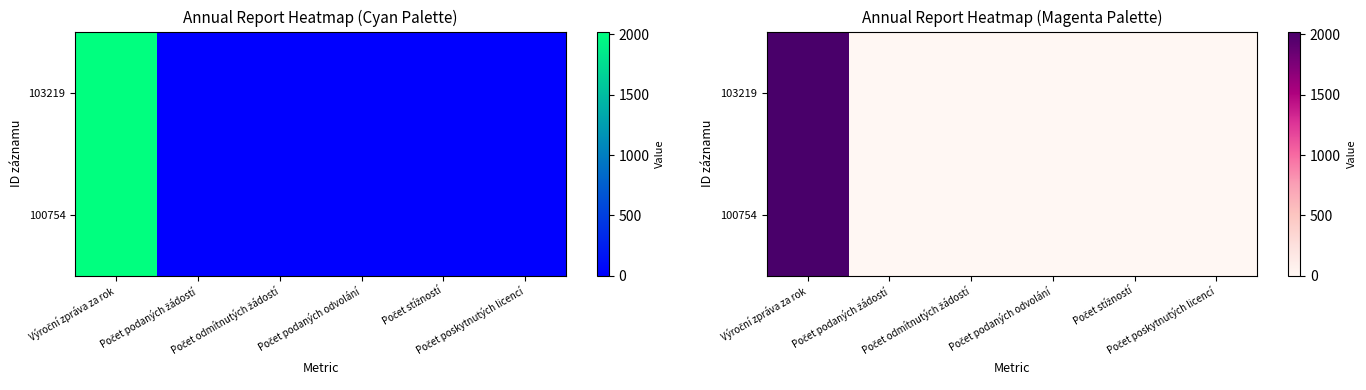

What is the average value of the 103219 series?

337